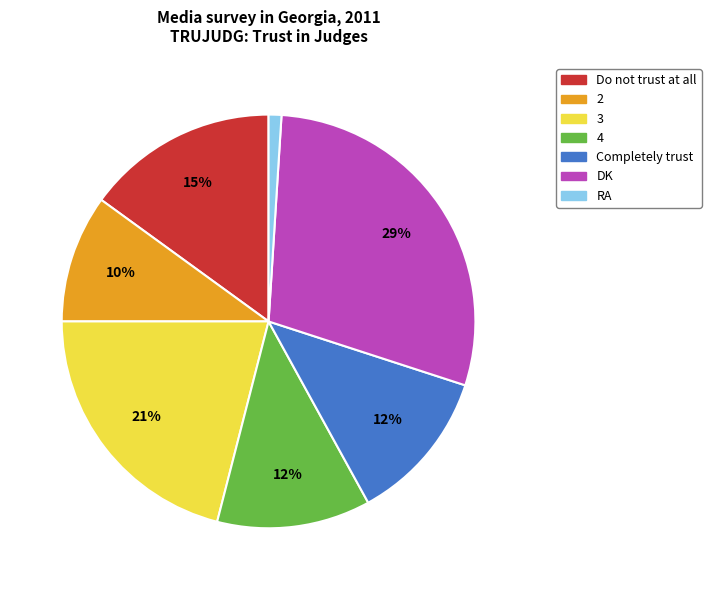

Is there a majority slice in this chart?

No